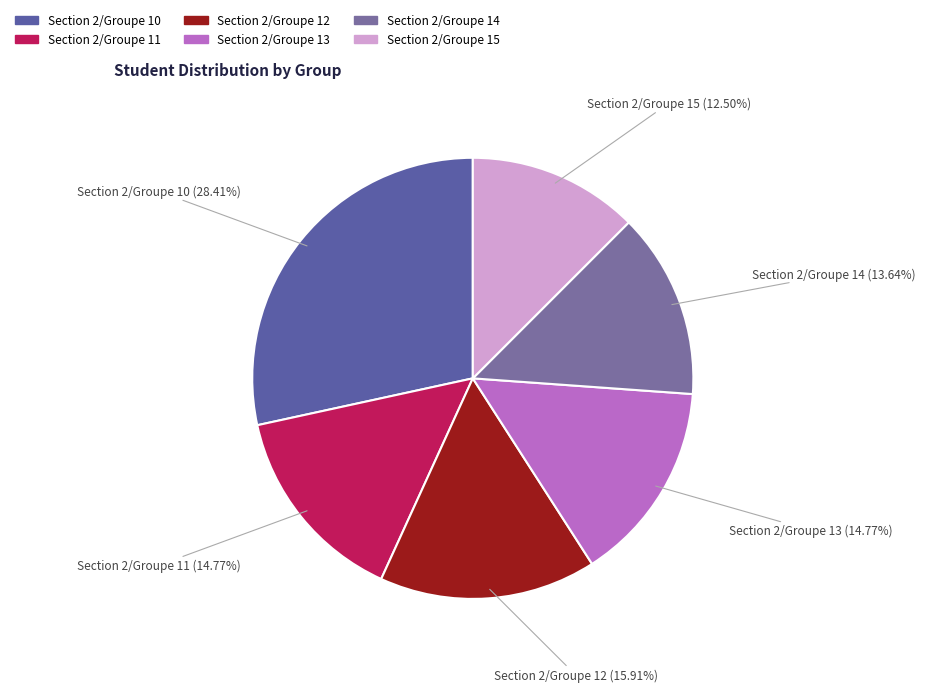

To the nearest percent, what percentage of the pie is Section 2/Groupe 12?

16%